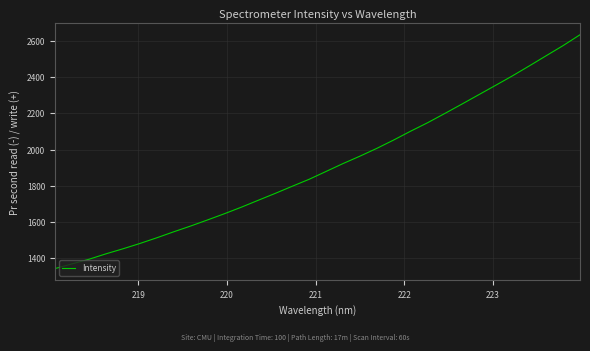

What is the minimum value shown in the chart?

1344.2